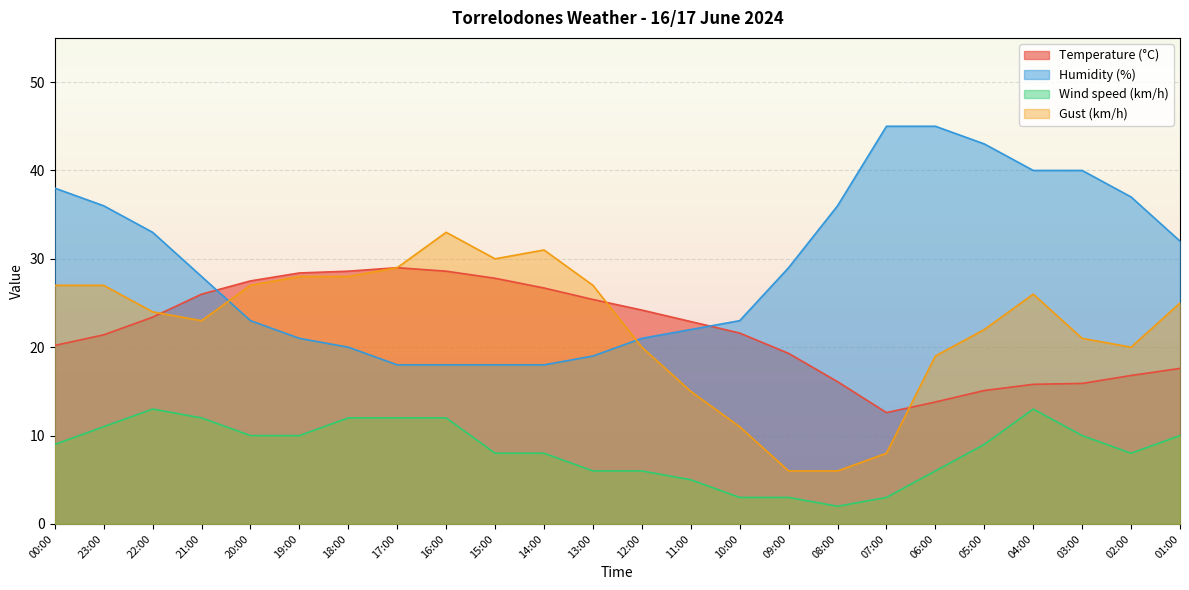

How many data points in Temperature (°C) are above 22?

12